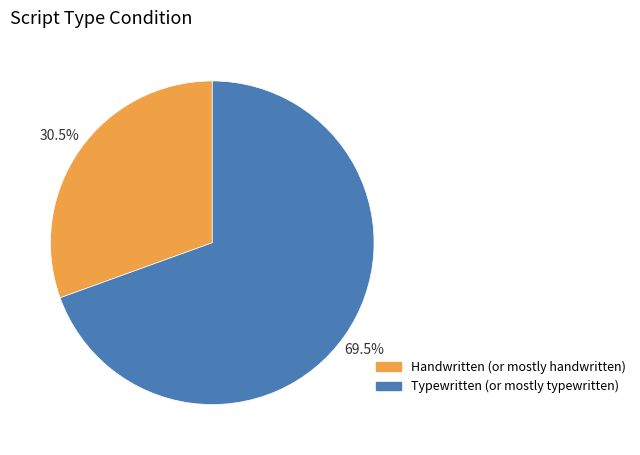

Is there any slice that represents more than half of the pie?

Yes